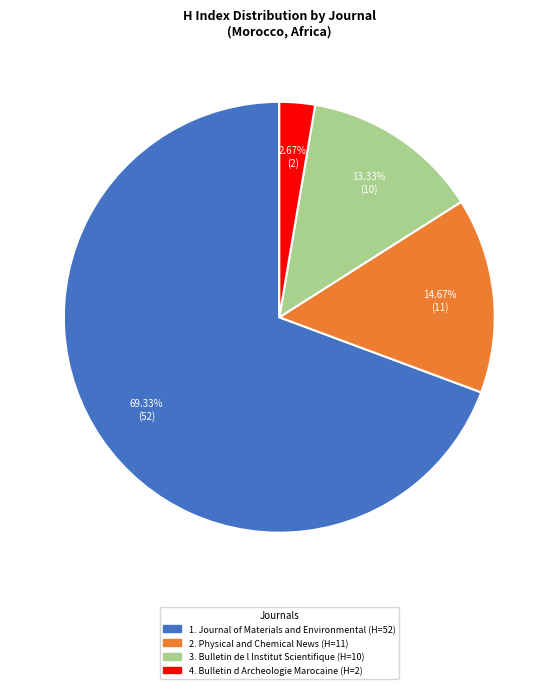

Is there any slice that represents more than half of the pie?

Yes